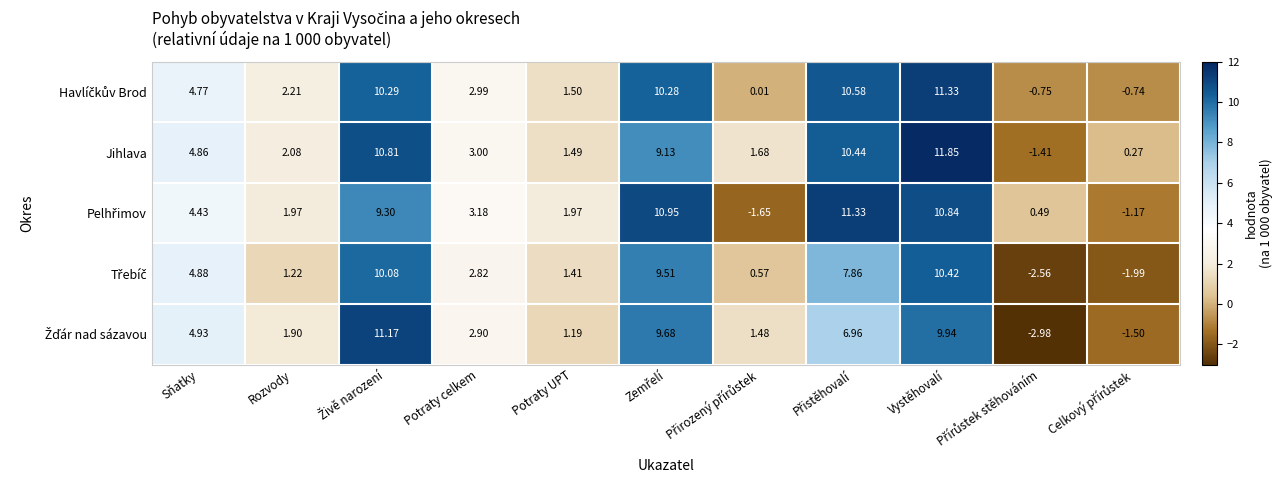

Which series has the largest total across all categories?

Jihlava